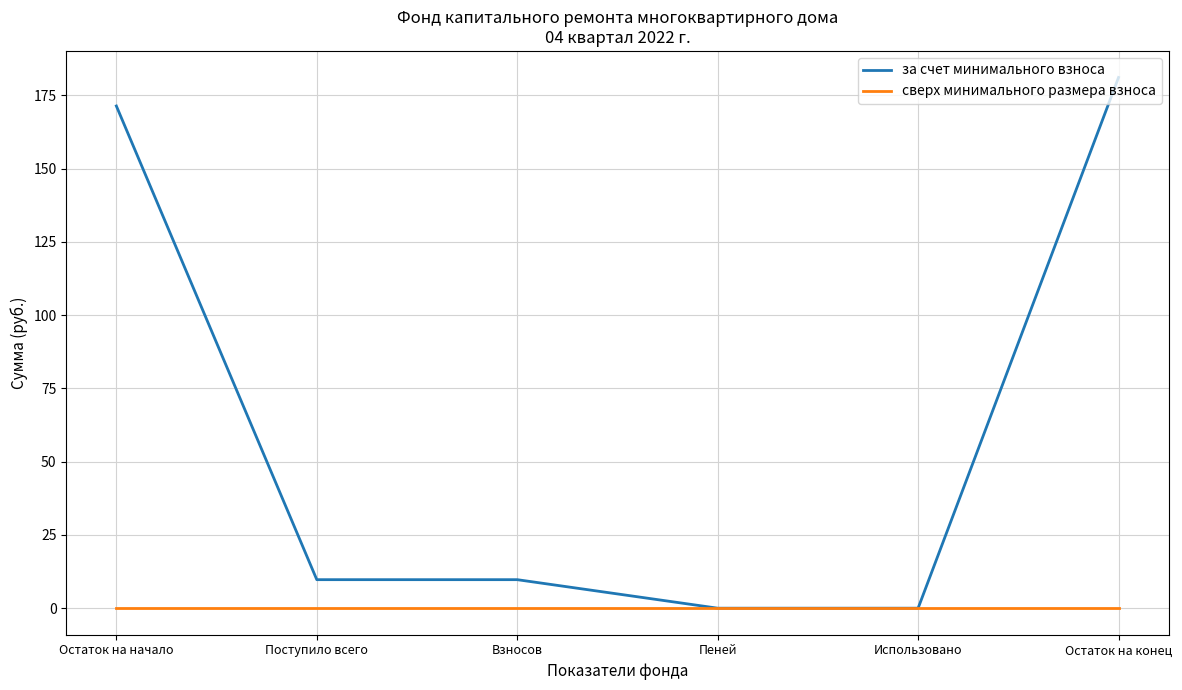

Rank the series by their maximum value, from lowest to highest.

сверх минимального размера взноса, за счет минимального взноса